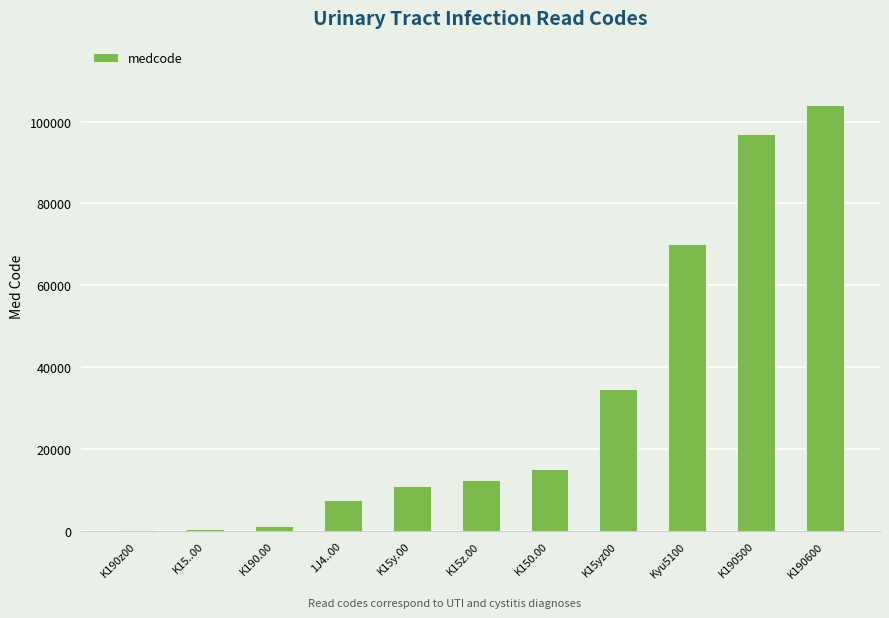

Approximately how many times larger is the value at K15yz00 compared to K15z.00?

2.8